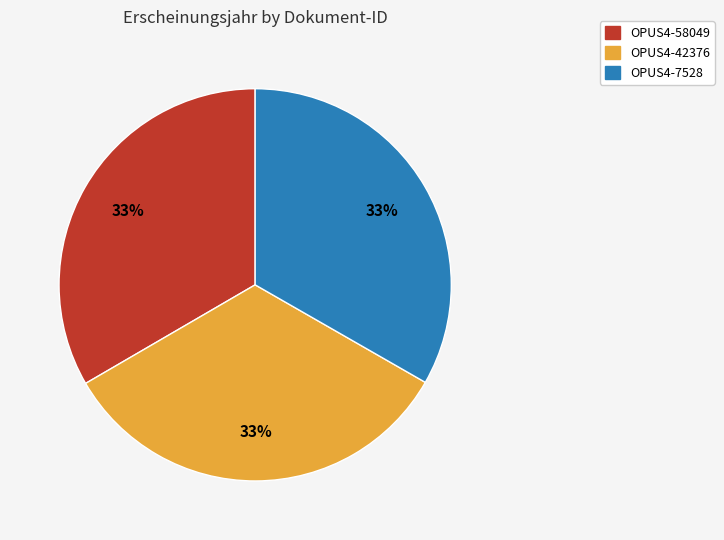

Is the sum of OPUS4-42376 and OPUS4-58049 greater than half?

Yes